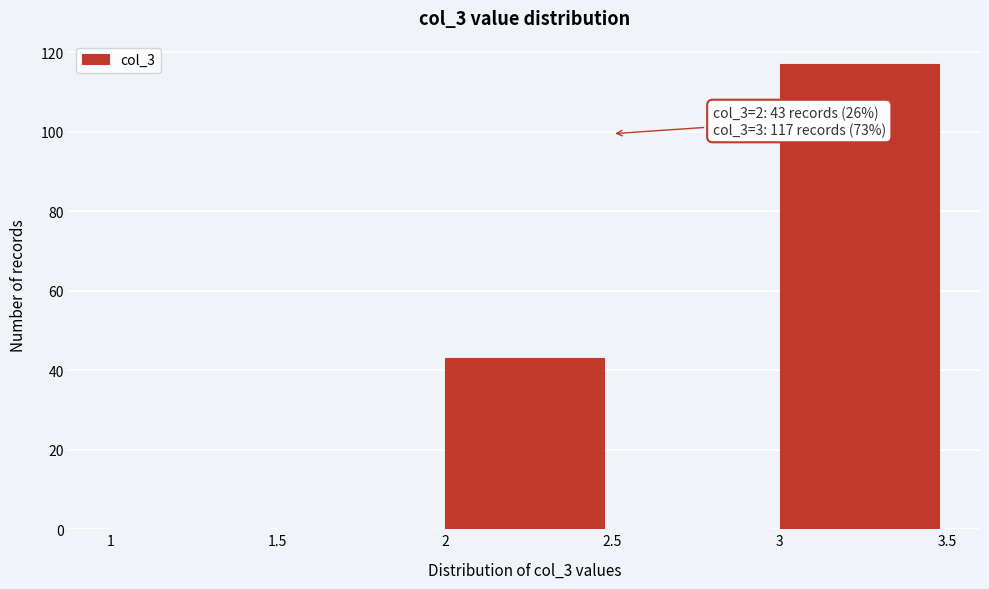

Over which range of the x-axis is the bar tallest?

3 to 3.5